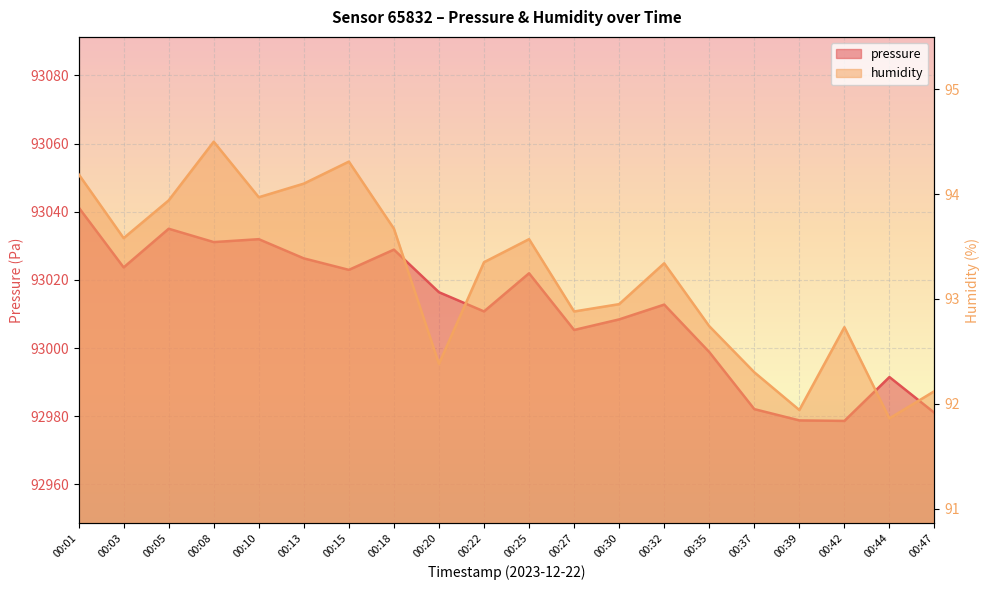

What is the difference between the highest and lowest values at 00:15?

92928.6